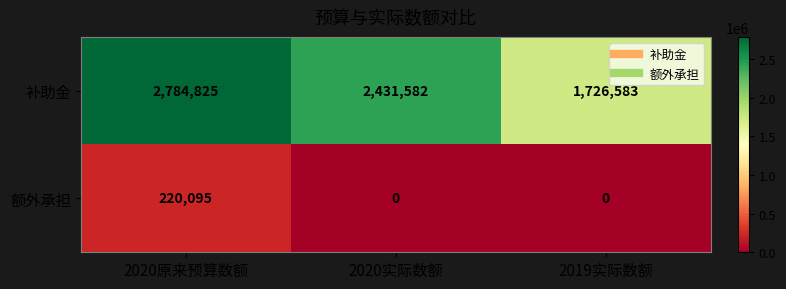

Which series has the largest total across all categories?

补助金